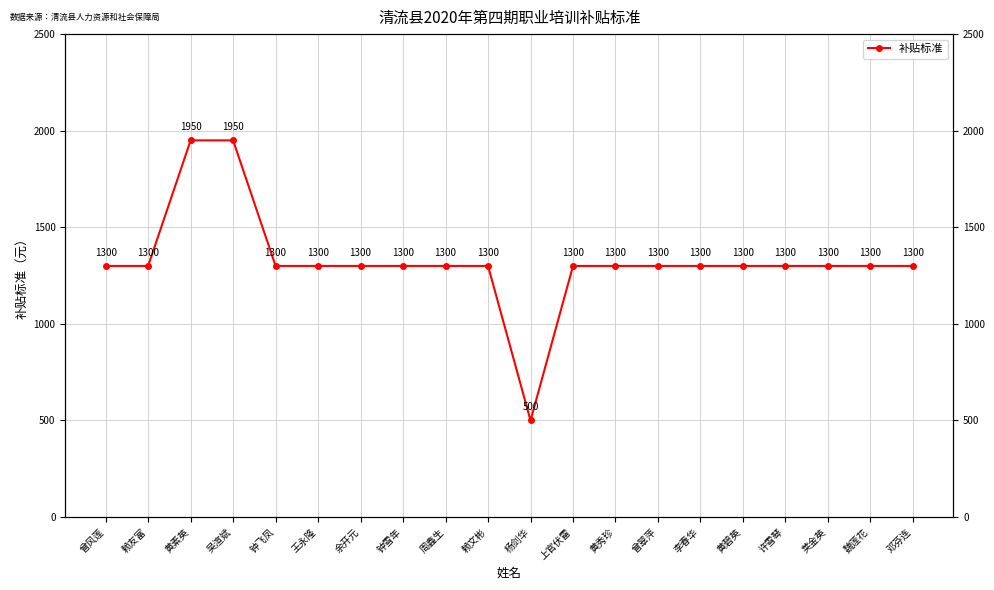

The chart shows a value of 1300 at 赖文彬. True or false?

True